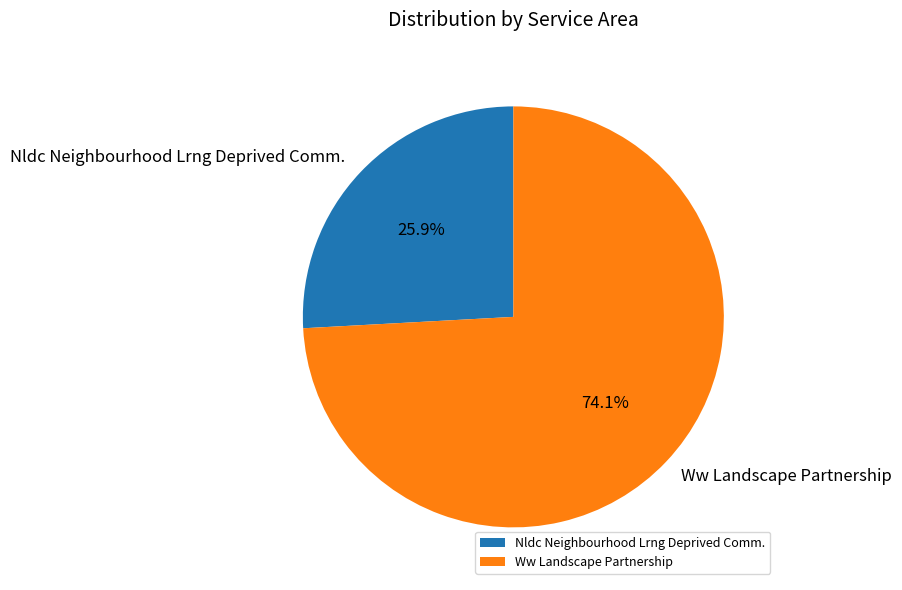

To the nearest percent, what is the difference between the largest and smallest slice percentages?

48%